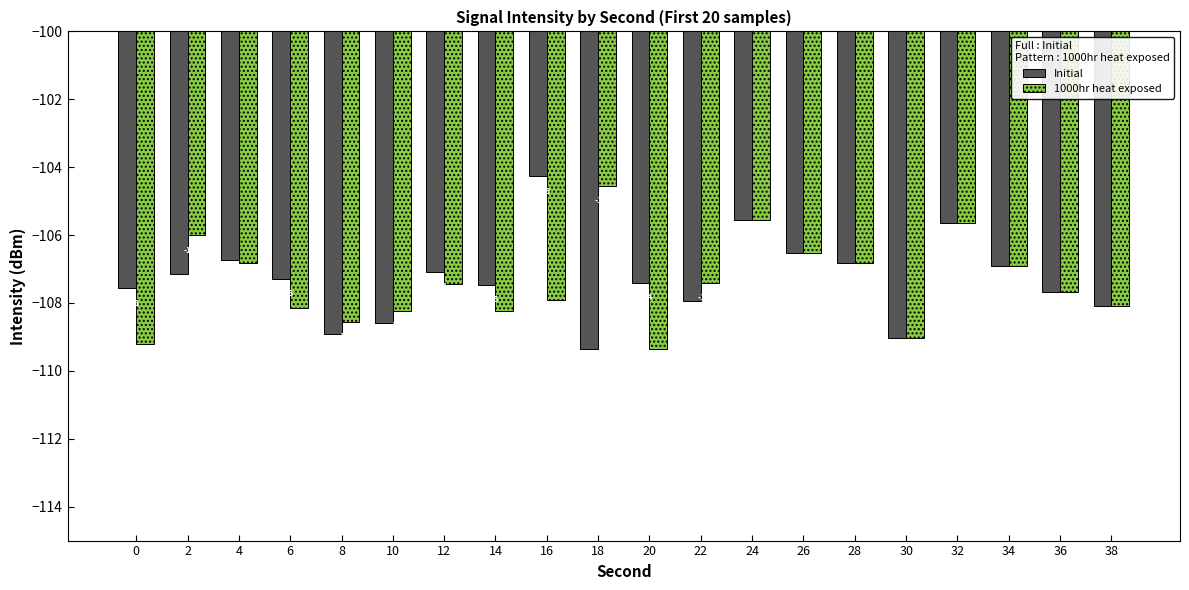

Where is Initial nearest to the value -106?

32